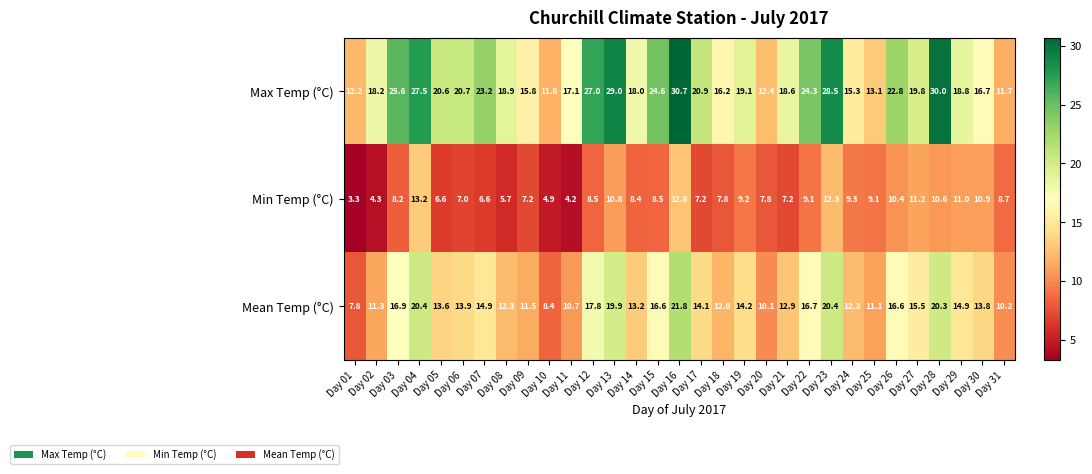

What is the sum of all Mean Temp (°C) values?

446.1